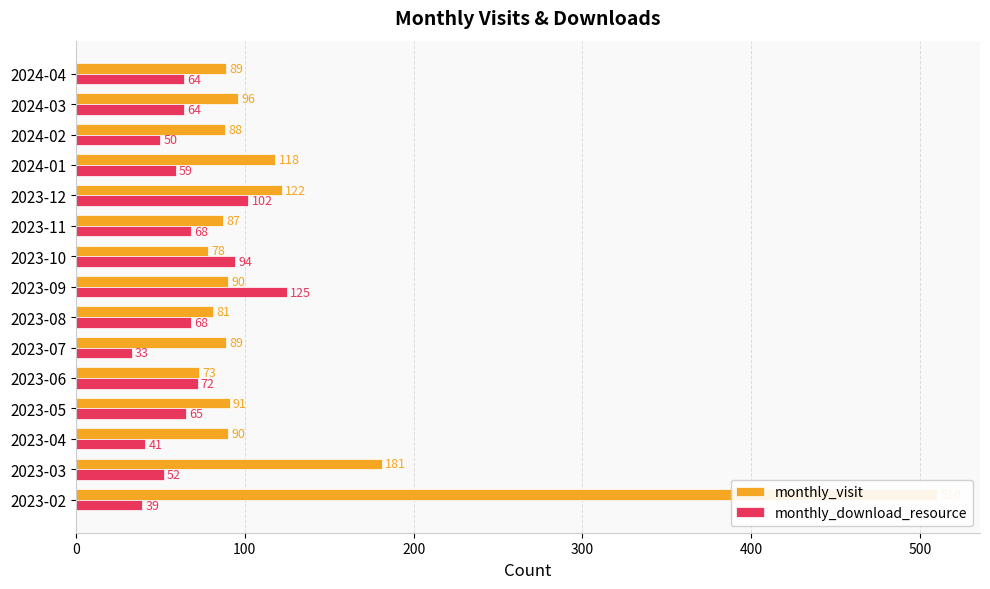

What are all the series names shown in the legend?

monthly_visit, monthly_download_resource